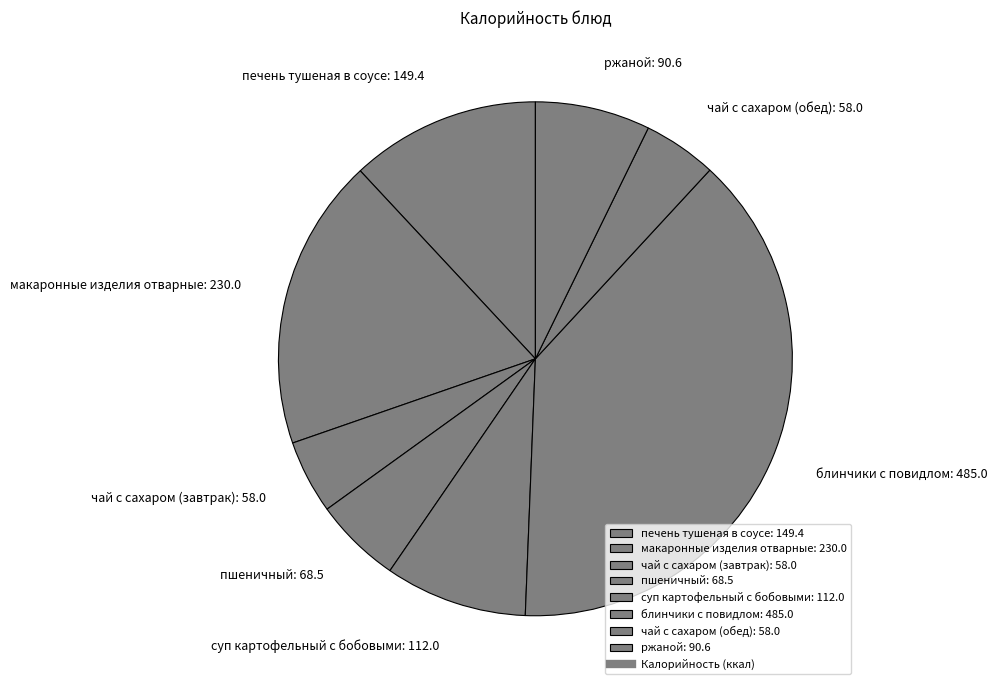

Is there any slice that represents more than half of the pie?

No